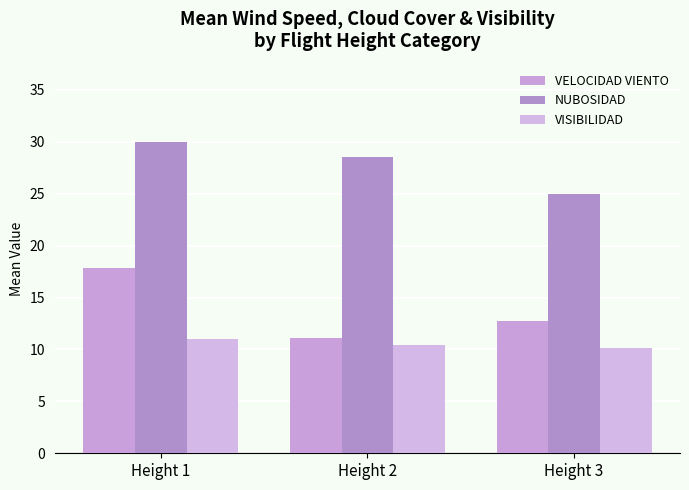

What is the average value of the NUBOSIDAD series?

27.9